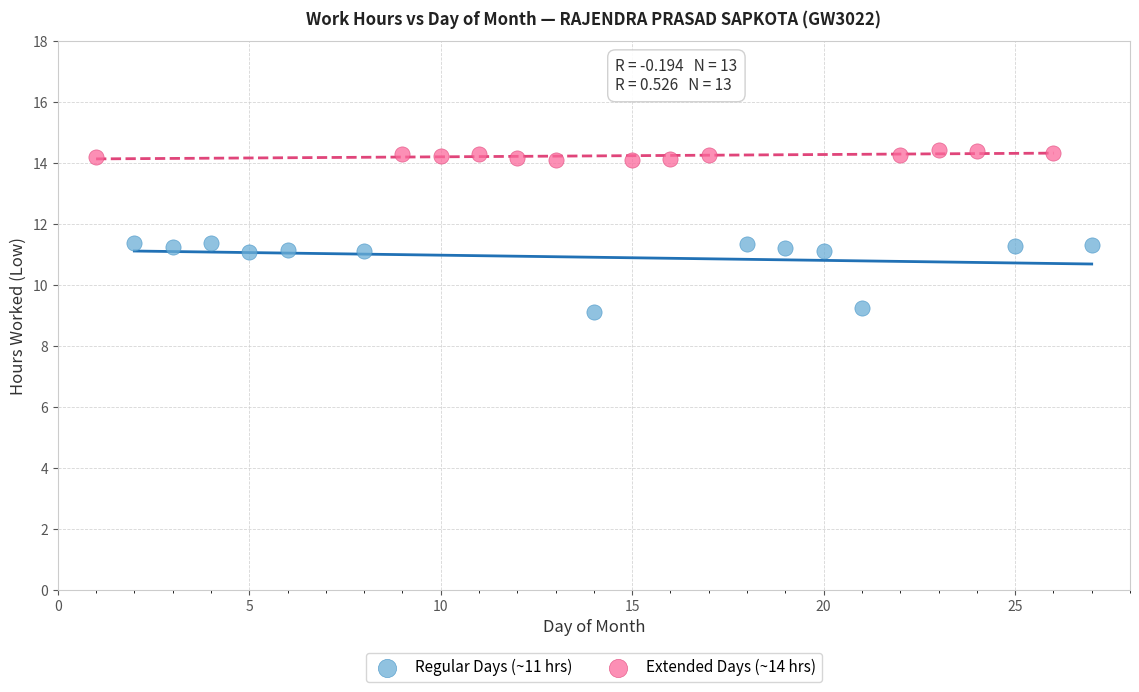

Which series has the widest spread of Y values?

Regular Days (~11 hrs)